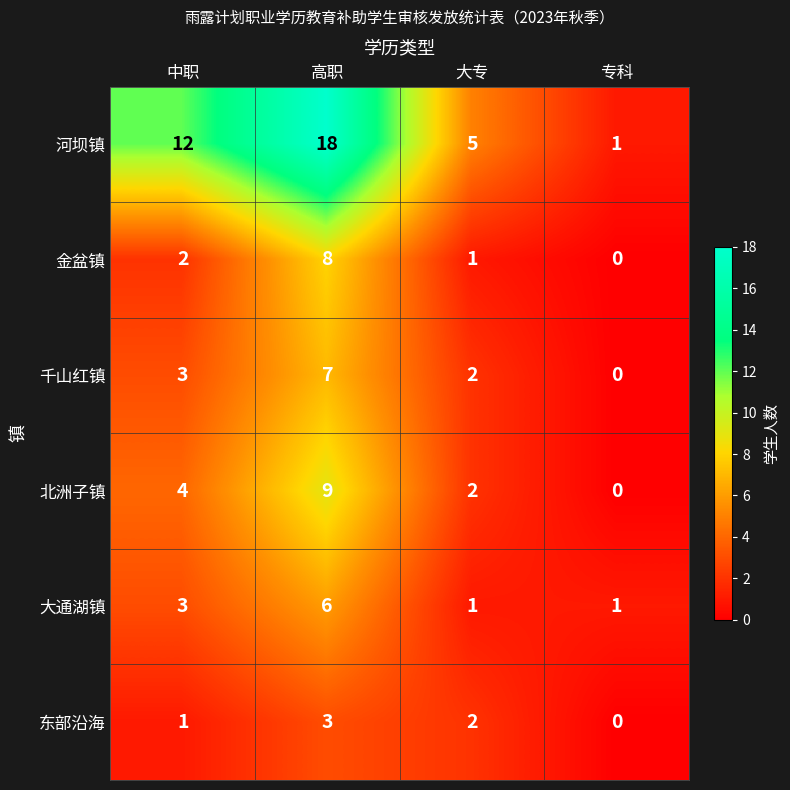

Which series has the widest spread of values?

河坝镇